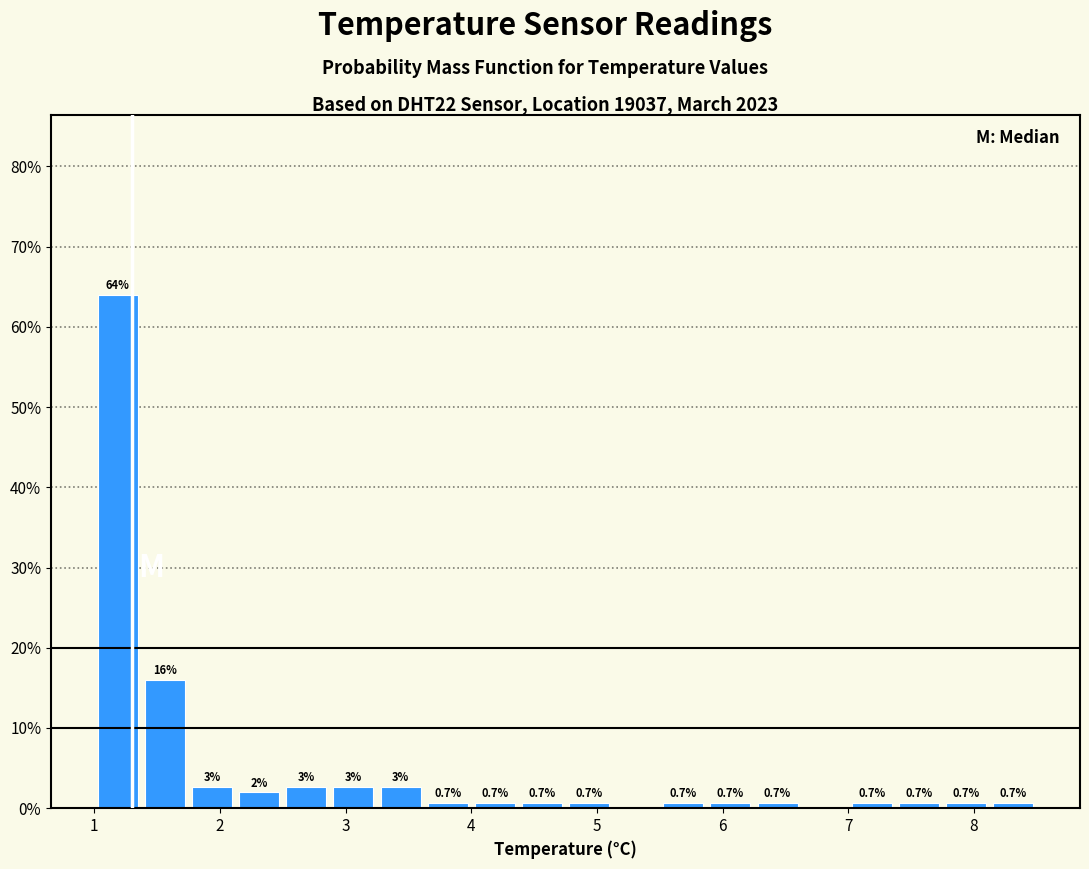

Around what value on the x-axis is the tallest bar? Give the approximate position of its centre, as read against the axis.

1.2